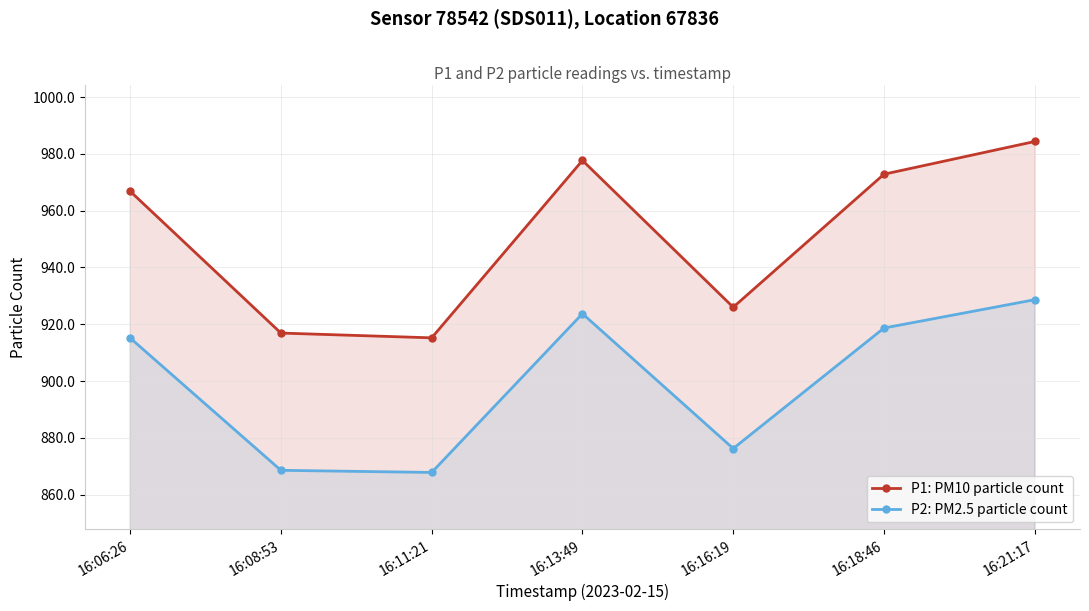

How many lines are shown in the chart?

2